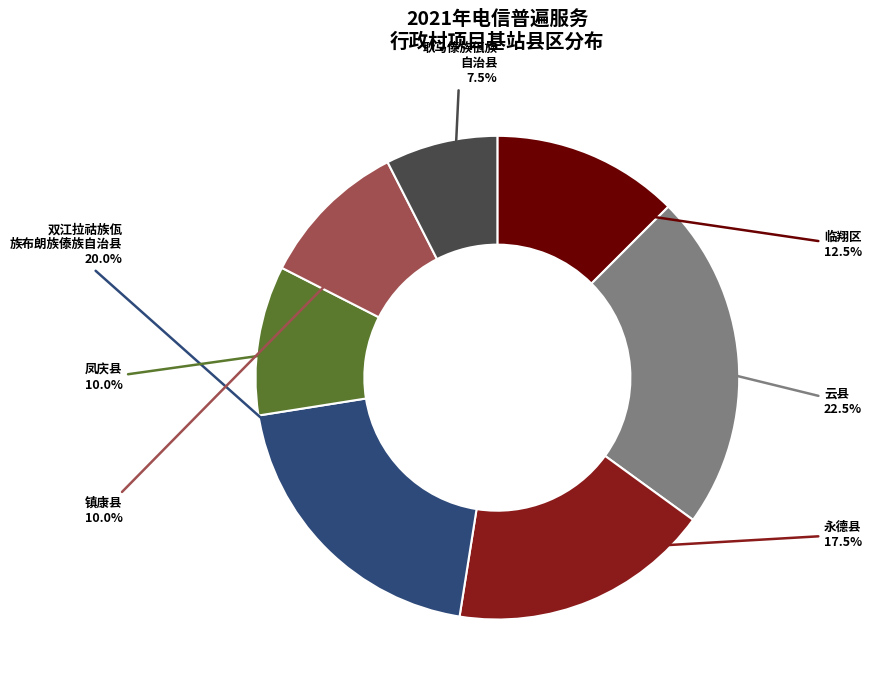

Is there any slice that represents more than half of the pie?

No